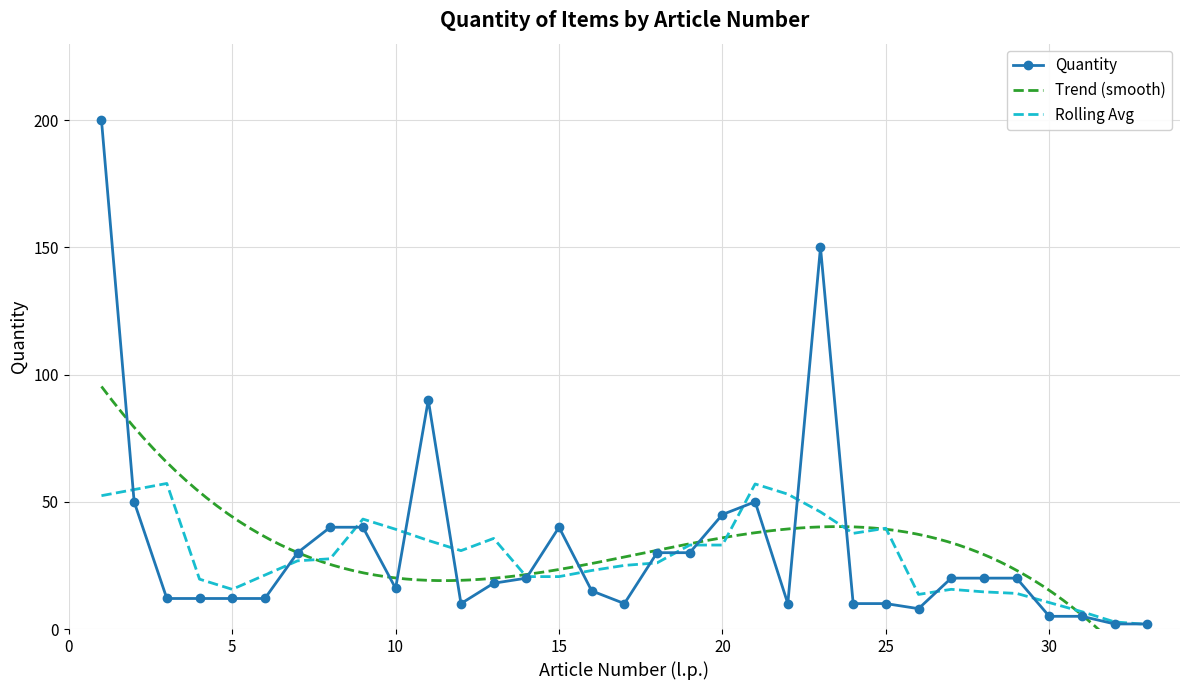

List the labels in order of value, smallest first.

32, 33, 30, 31, 26, 12, 17, 22, 24, 25, 3, 4, 5, 6, 16, 10, 13, 14, 27, 28, 29, 7, 18, 19, 8, 9, 15, 20, 2, 21, 11, 23, 1